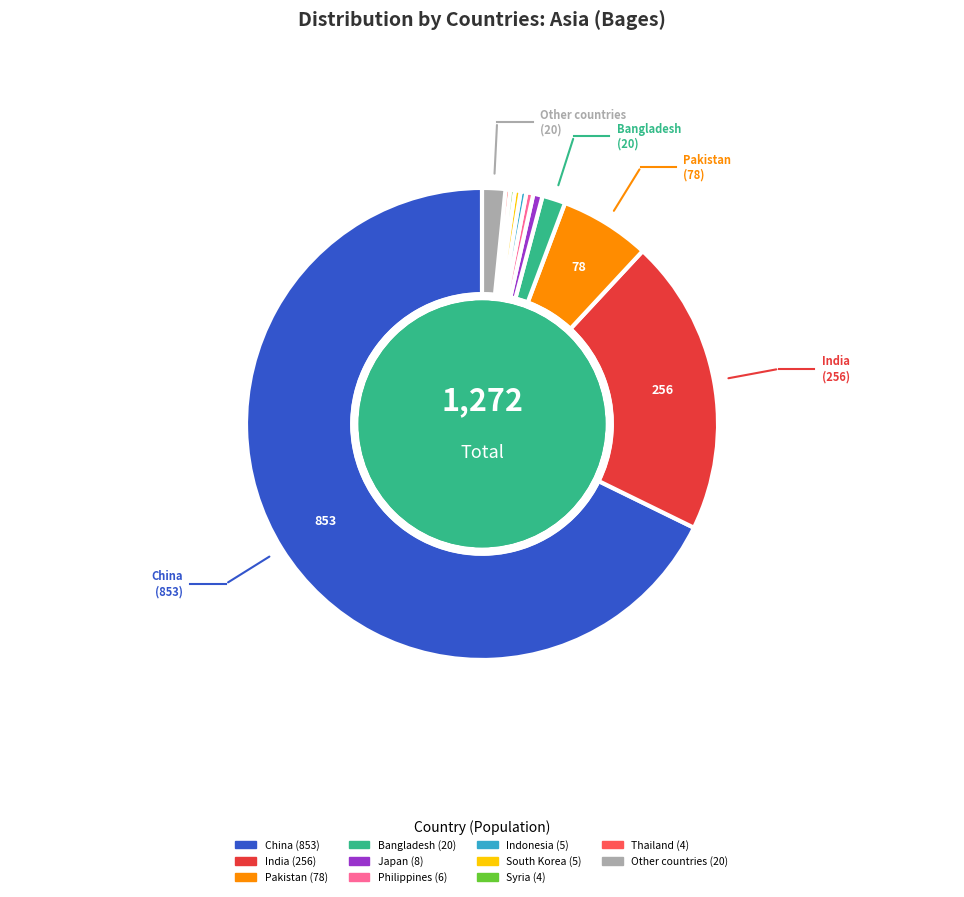

Approximately how many times larger is the value at India compared to Other countries?

12.8